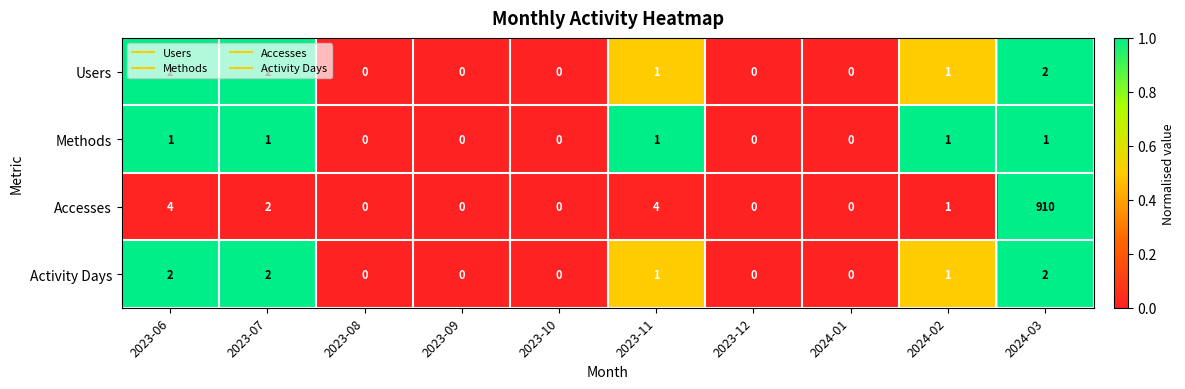

Which series changed the most between 2023-08 and 2023-11?

Accesses